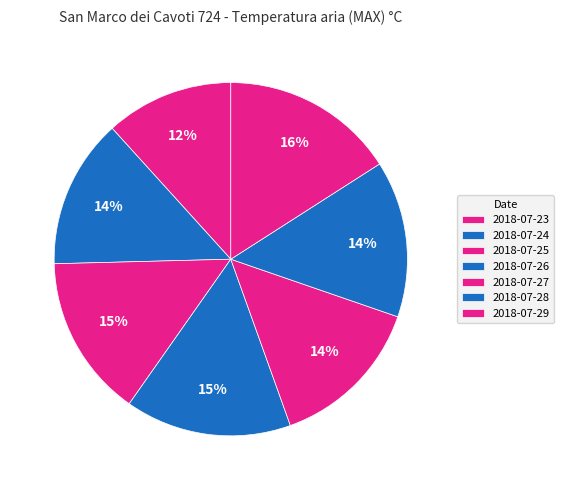

How many slices are in this pie chart?

7